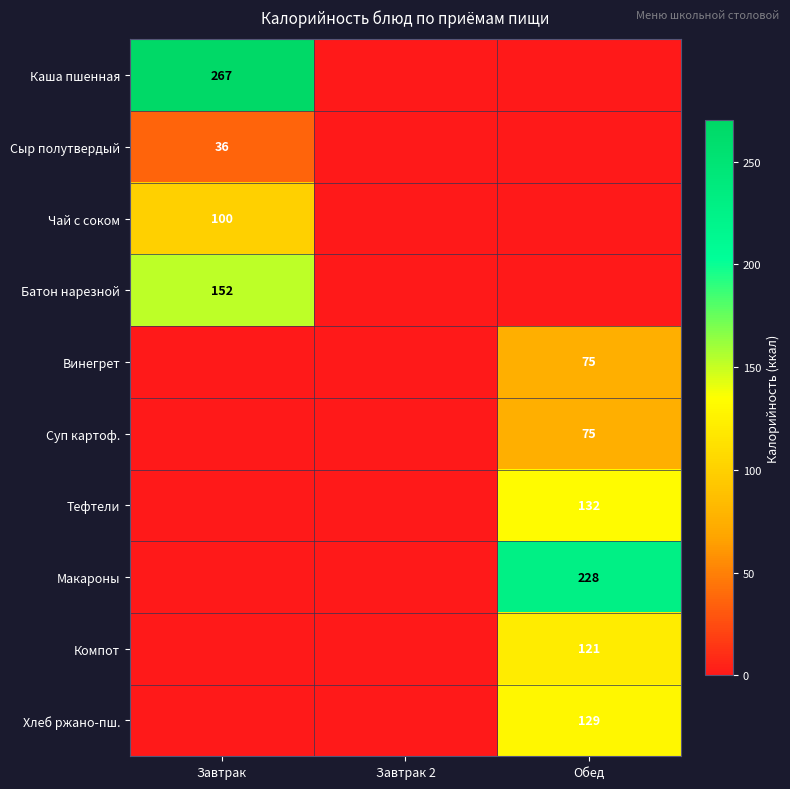

True or false: Компот has a value of 204 at Обед.

False